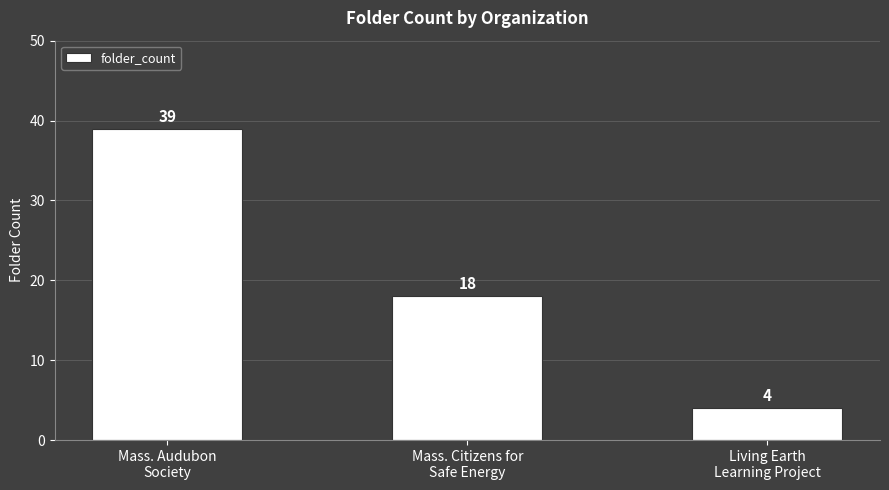

Reading left to right, transcribe all the data shown in this chart.

39	18	4